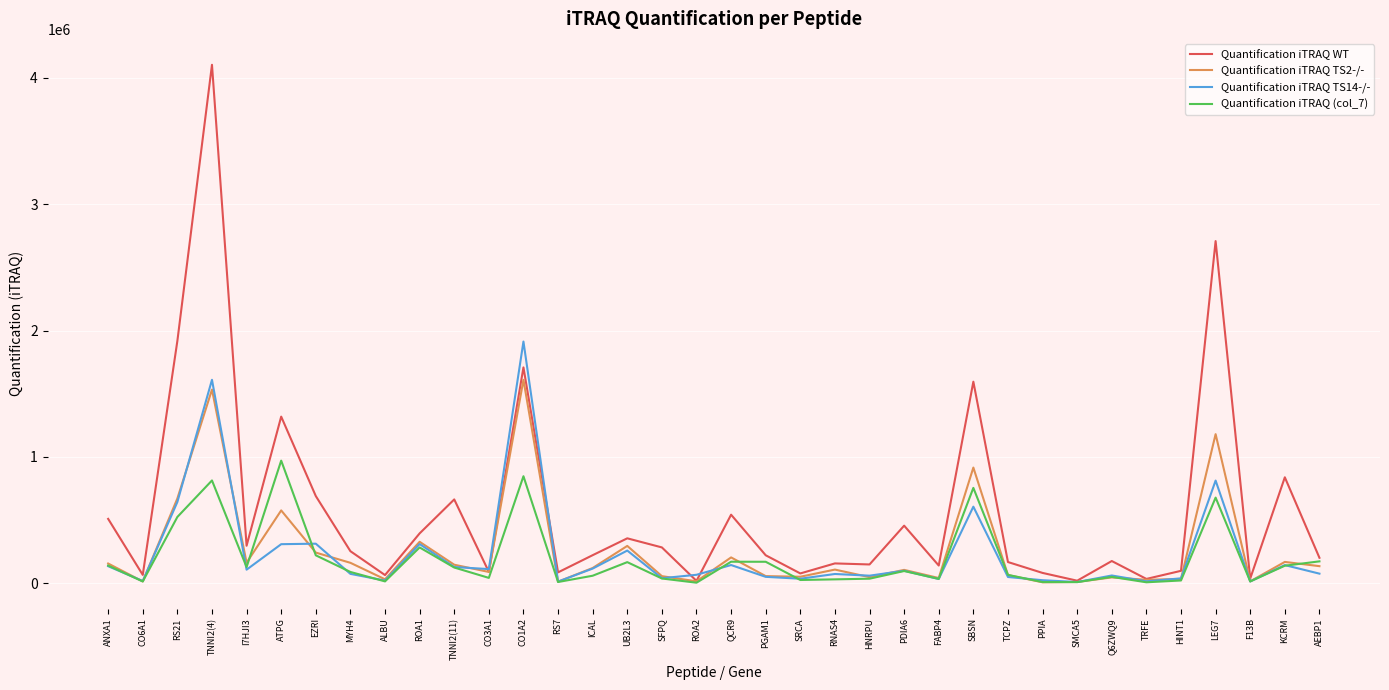

What is the difference between the maximum and minimum values in the Quantification iTRAQ TS14-/- series?

1904527.8